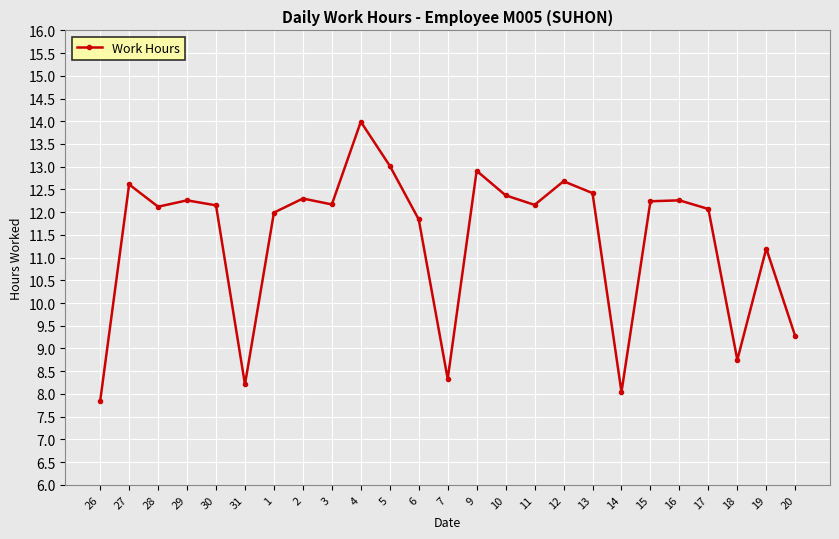

True or false: the data has more than 2 interior local peaks.

True